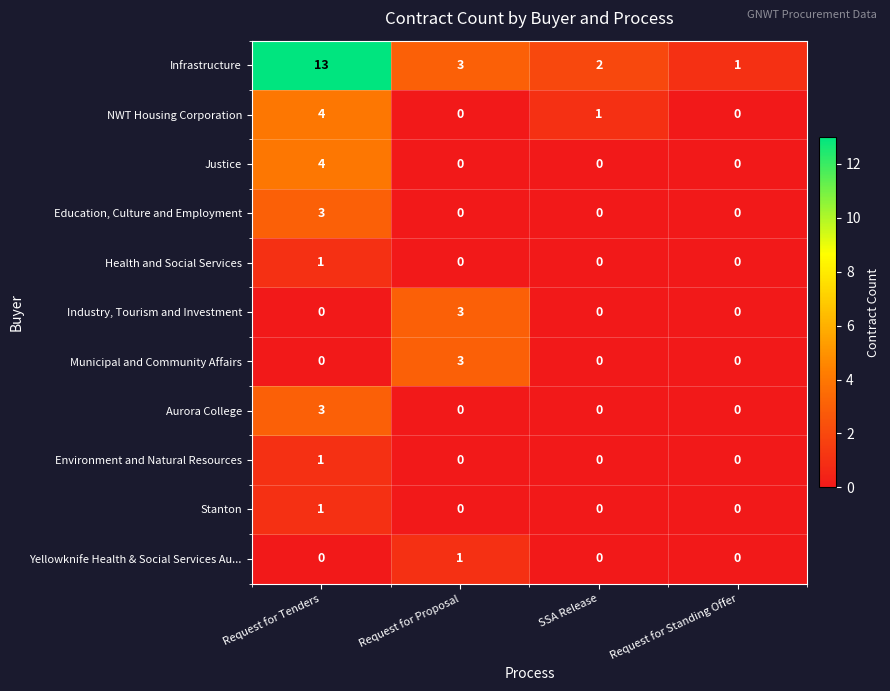

At which category does the chart reach its peak across all series?

Request for Tenders